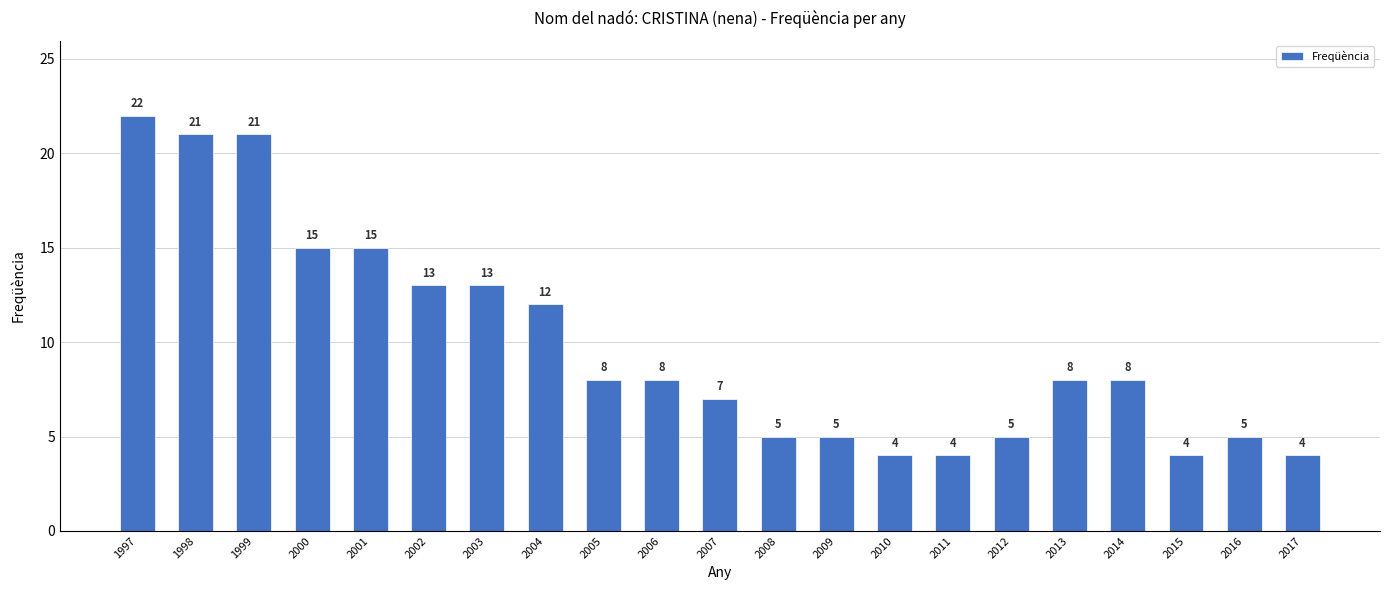

What is the value of the 15th bar from the left?

4